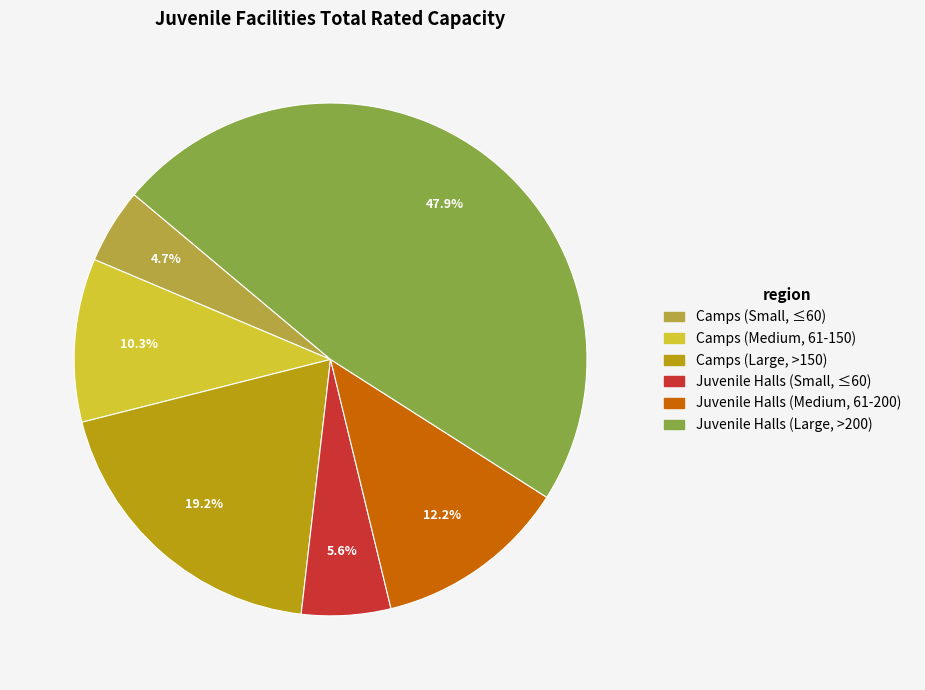

Does any single category account for the majority?

No